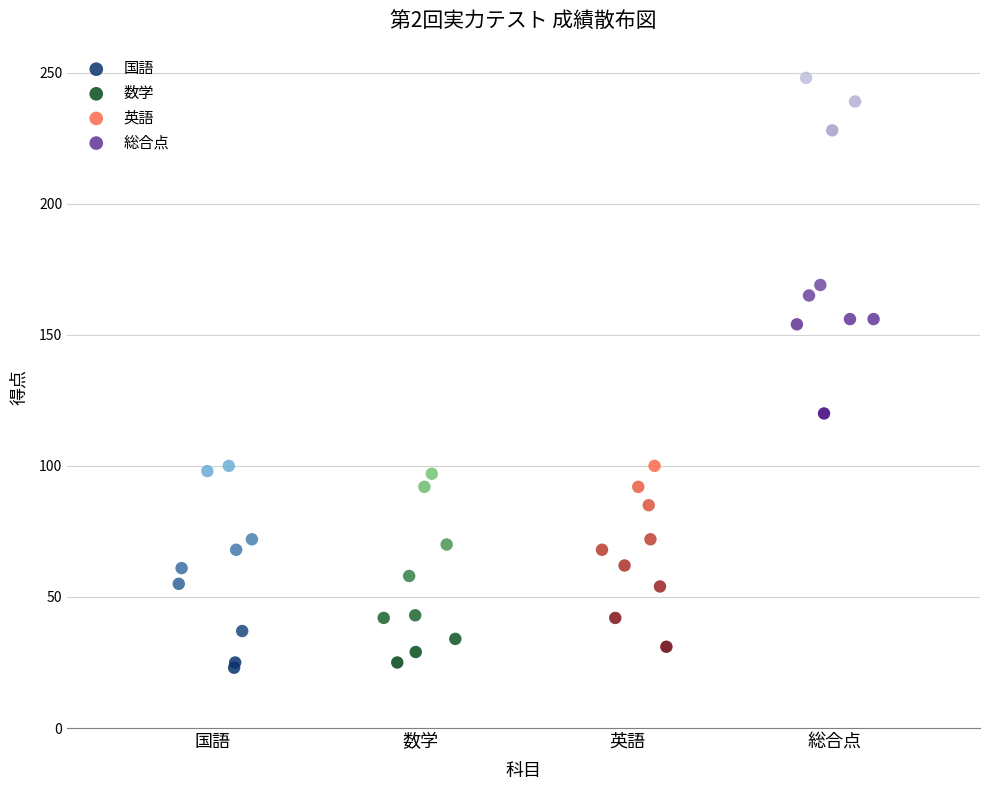

Which series contains the highest Y value?

総合点